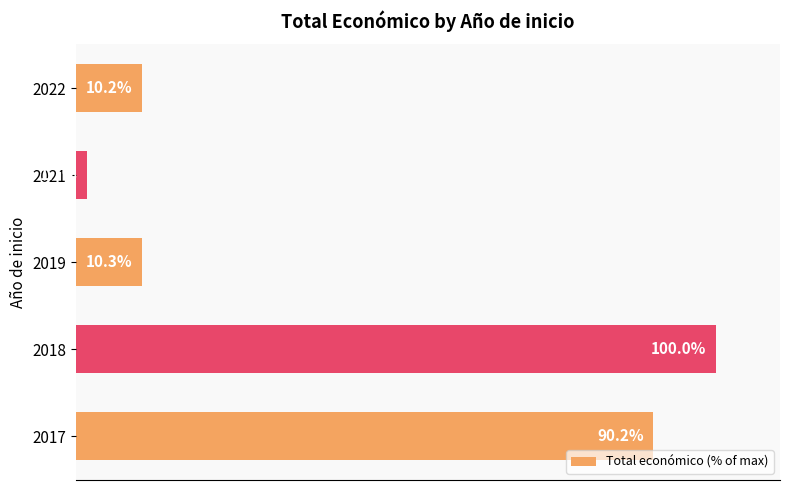

Rank the categories by value from lowest to highest.

2021, 2022, 2019, 2017, 2018